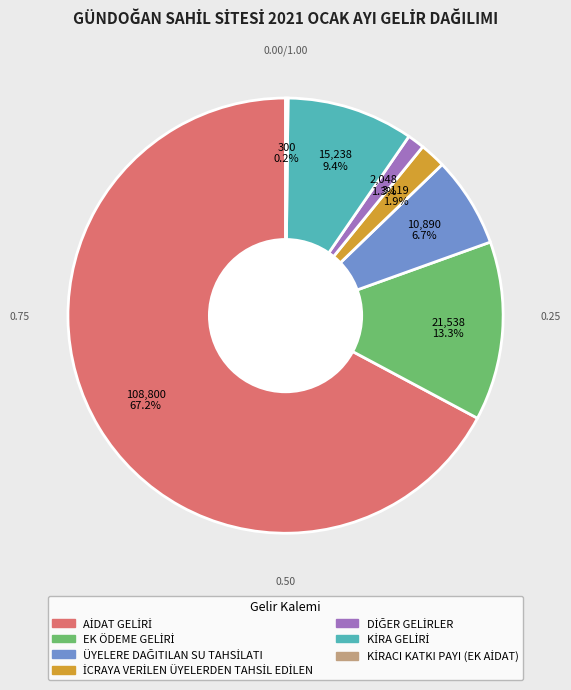

Is there any slice that represents more than half of the pie?

Yes